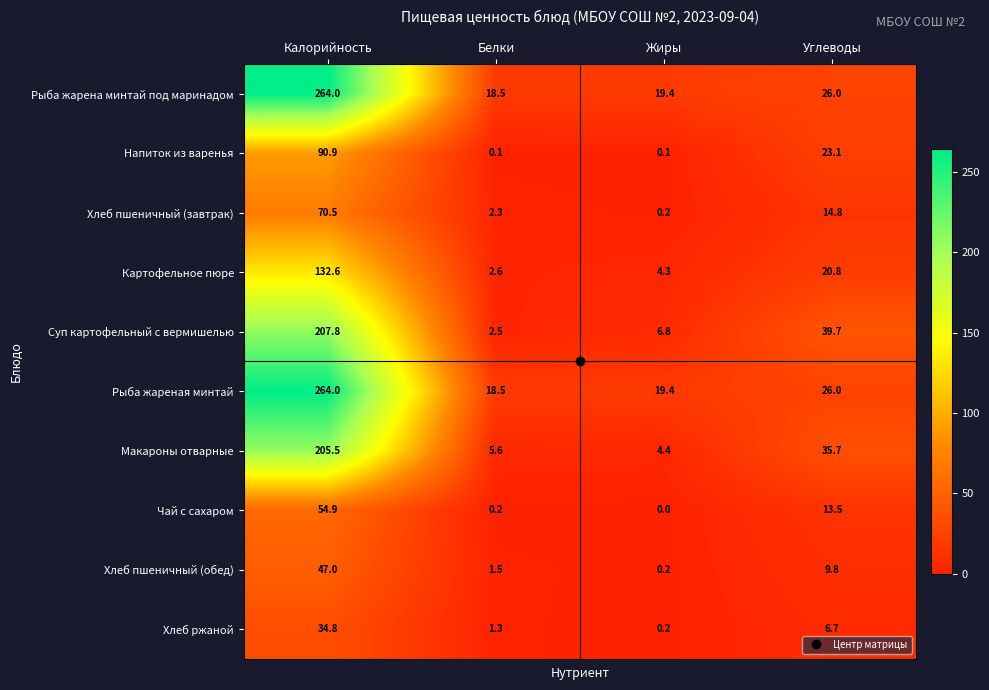

How many series are shown in this chart?

10